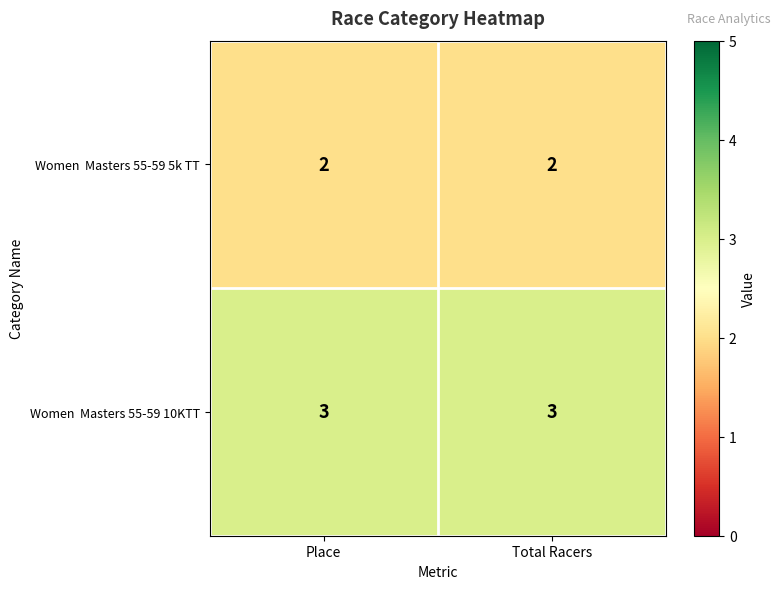

What is the maximum value shown in the chart?

3